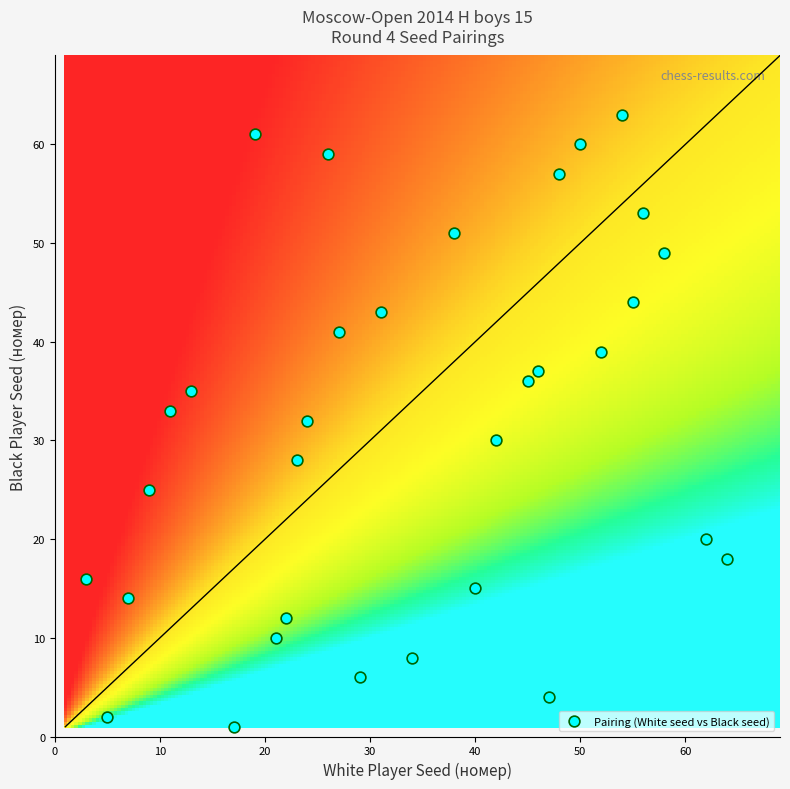

What is the range of Y values (max minus min)?

62